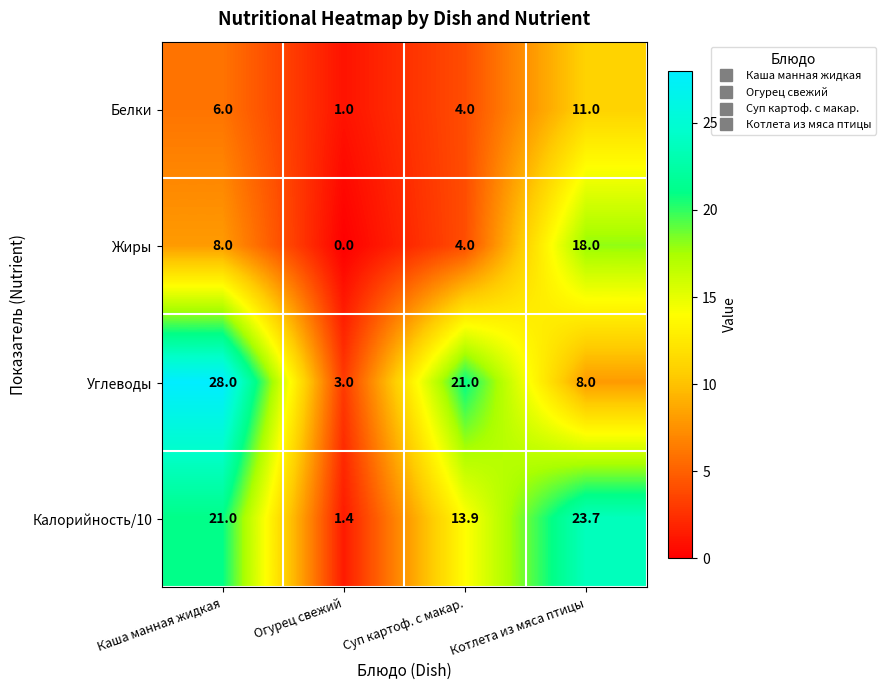

Is it true that Калорийность/10 equals 2.4 at Огурец свежий?

False